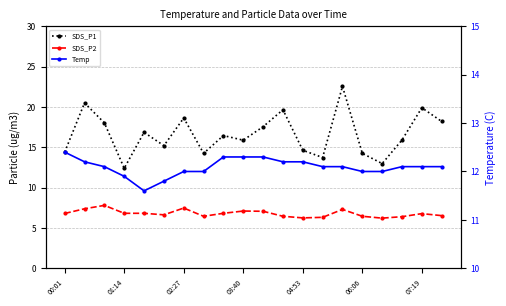

At which category is the sum across all series the highest?

14